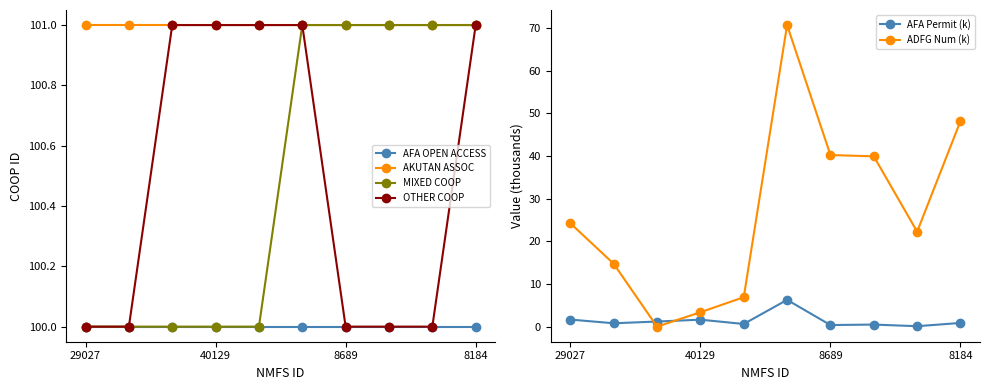

What are all the series names shown in the legend?

AFA OPEN ACCESS, AKUTAN ASSOC, MIXED COOP, OTHER COOP, AFA Permit (k), ADFG Num (k)